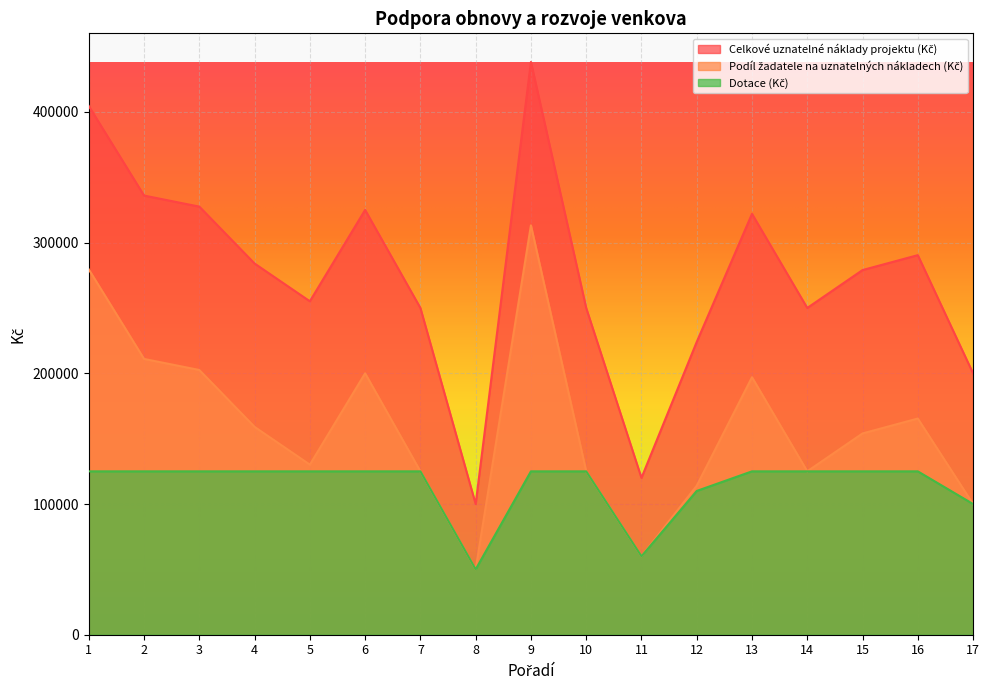

What is the value of the Dotace (Kč) point at the 12th from the left?

110000